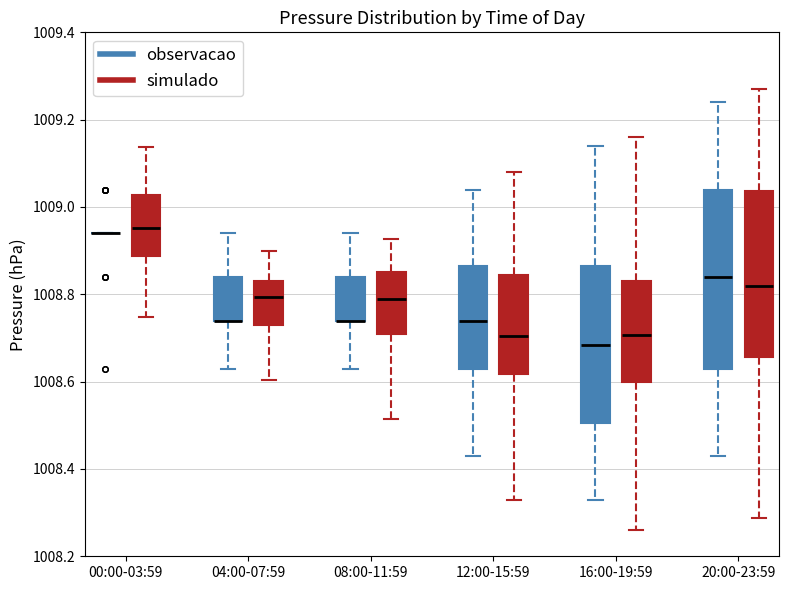

Comparing the boxes themselves (not the whiskers), which one is the tallest?

20:00-23:59 (observacao)